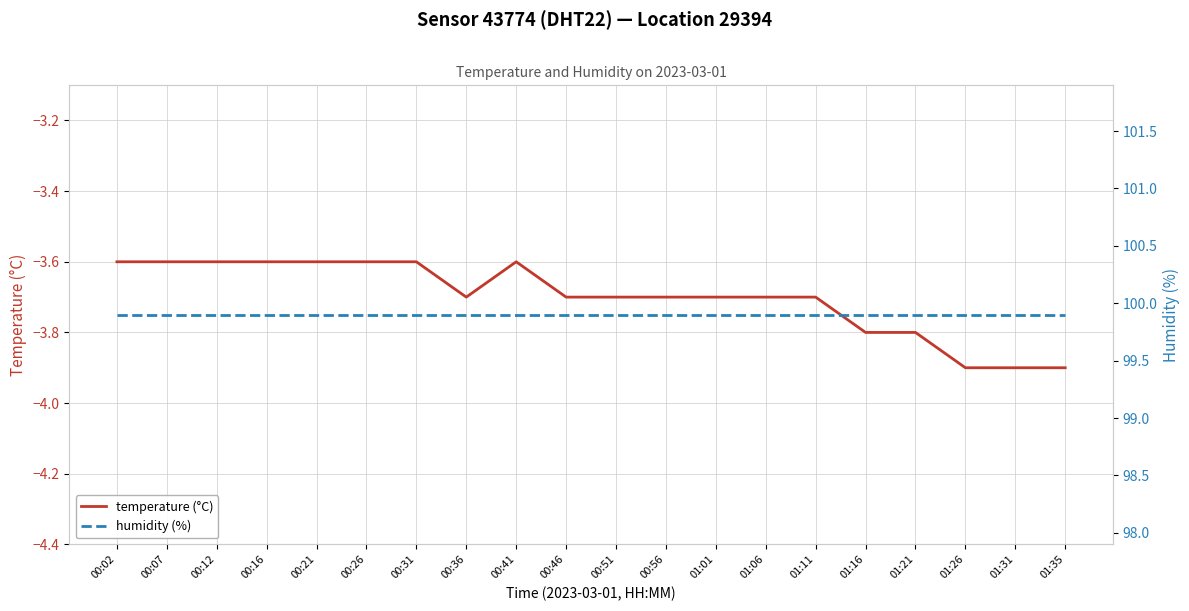

True or false: temperature (°C) and humidity (%) intersect in this chart.

False